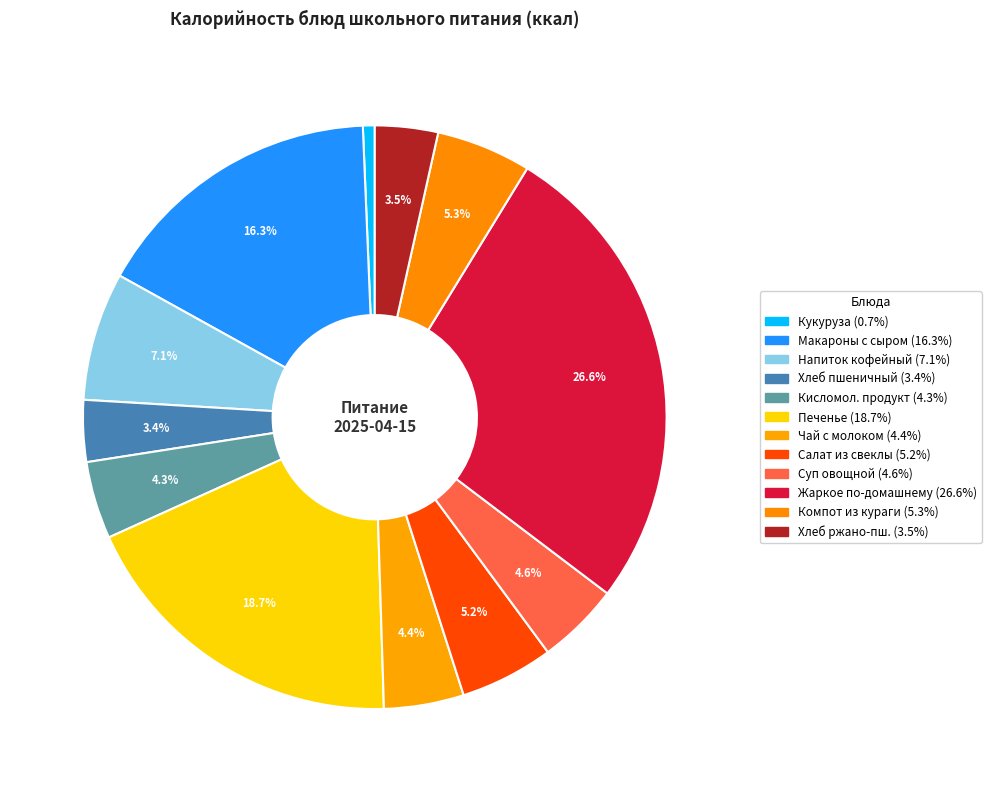

Rank the categories by value from highest to lowest.

Жаркое по-домашнему, Печенье топленое молоко, Макаронные изделия отварные с сыром, Напиток кофейный на молоке, Компот из кураги, Салат из свеклы с изюмом, Суп из овощей на курином бульоне, Чай с молоком, Кисломолочный продукт, Хлеб ржано-пшеничный Здоровье, Хлеб пшеничный, Кукуруза консервированная прогретая